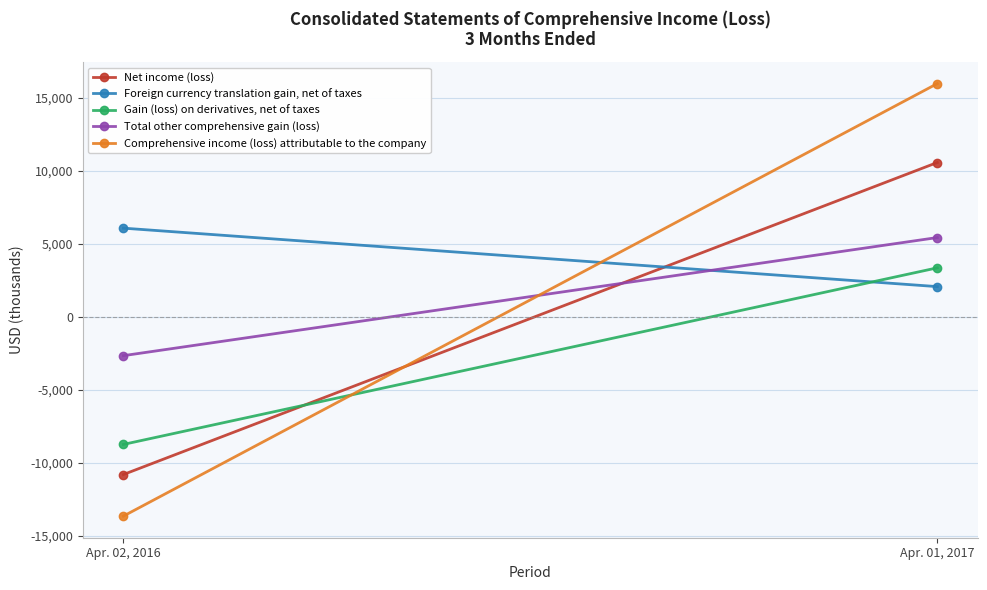

What are all the series names shown in the legend?

Net income (loss), Foreign currency translation gain, net of taxes, Gain (loss) on derivatives, net of taxes, Total other comprehensive gain (loss), Comprehensive income (loss) attributable to the company